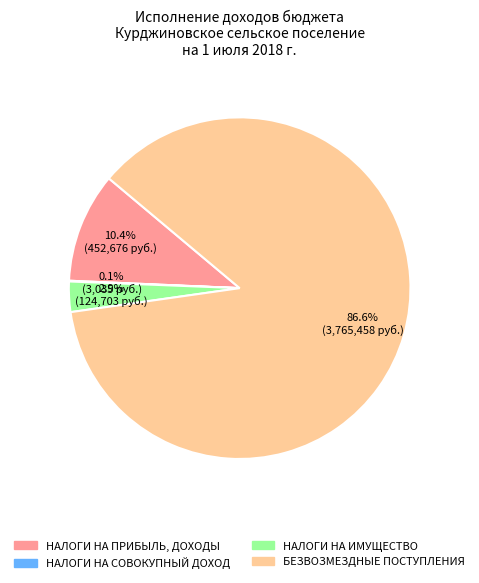

Is there any slice that represents more than half of the pie?

Yes